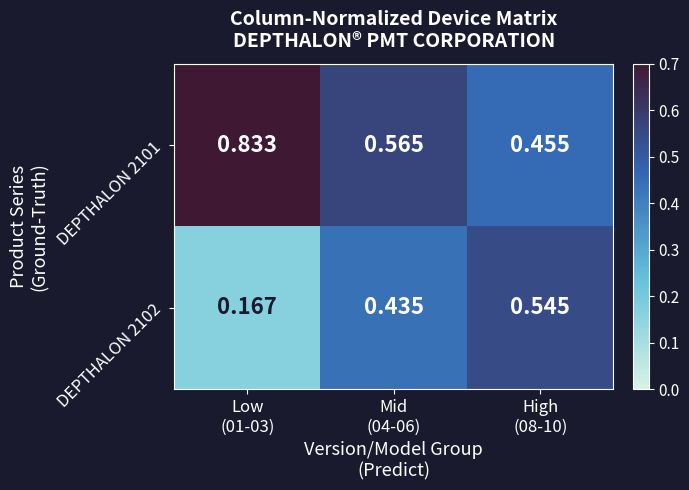

What is the smallest value displayed?

0.2